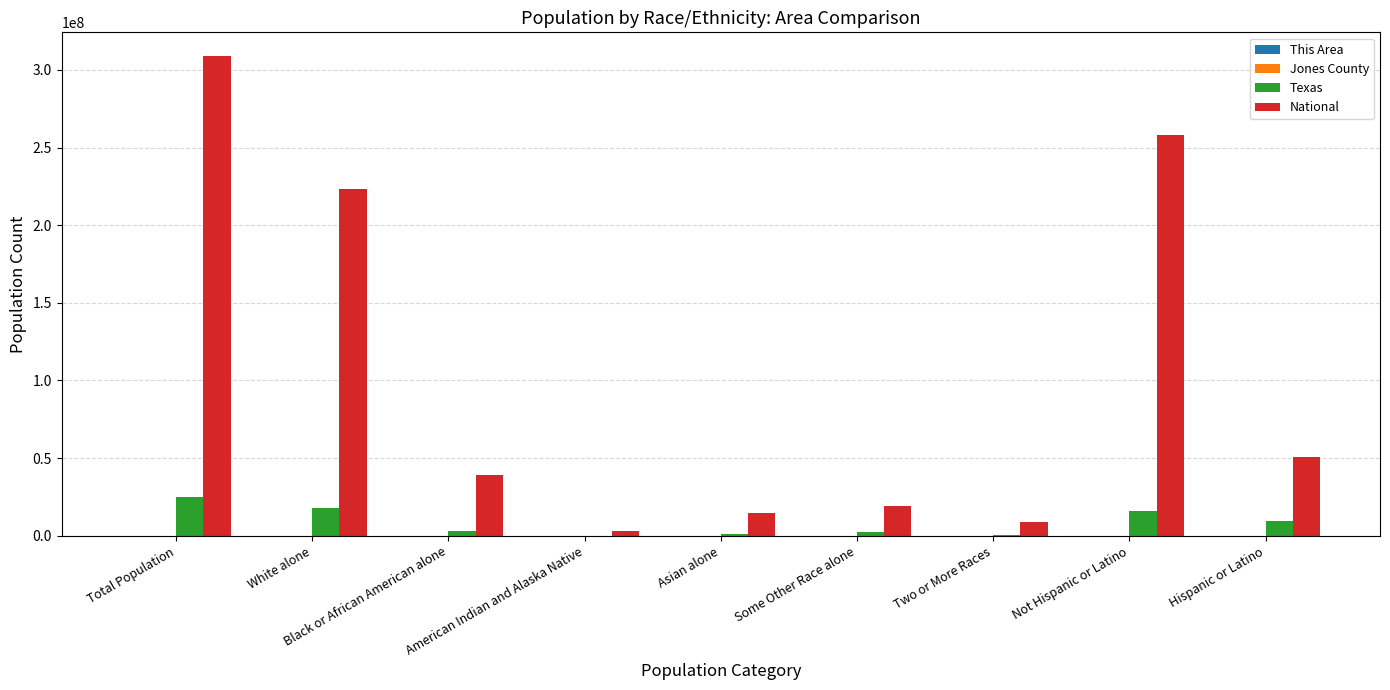

What is the maximum value shown in the chart?

308745538